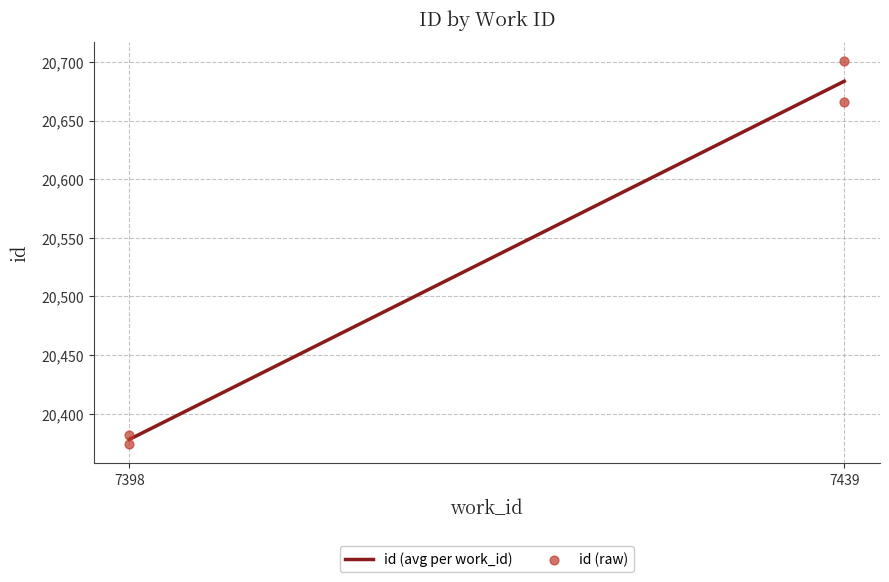

What is the change in value from 7398 to 7439?

+284